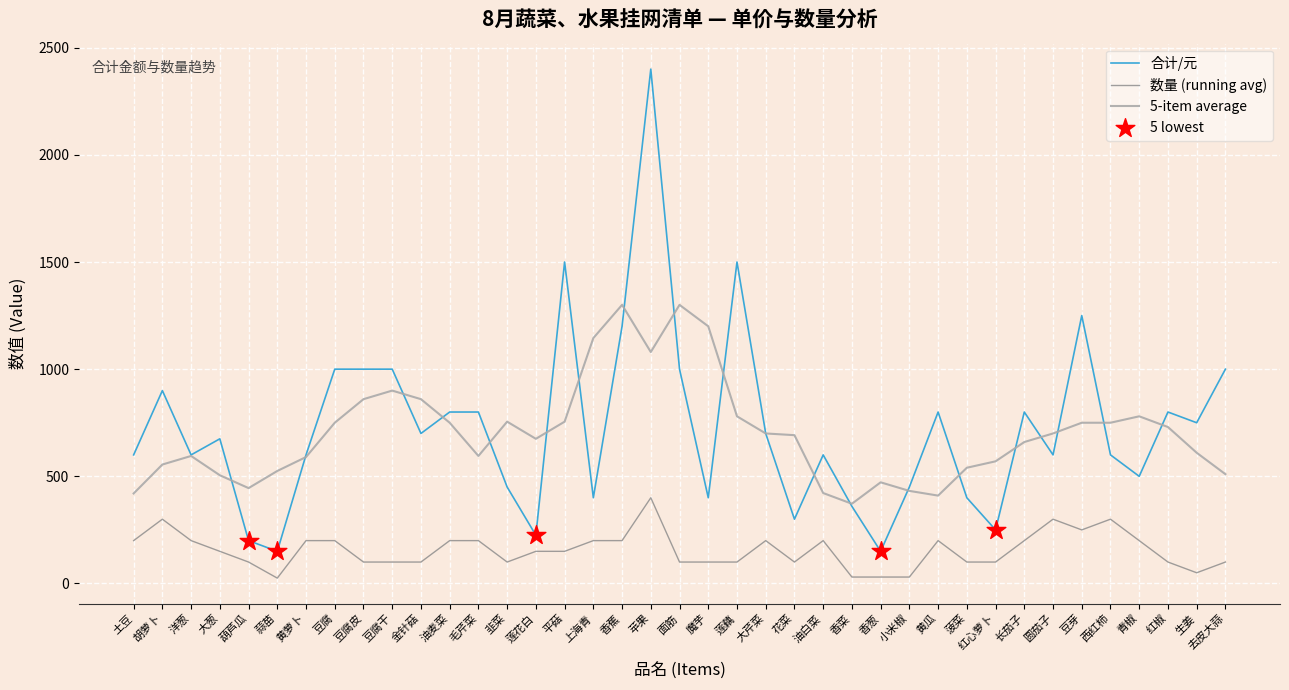

Which series has the largest total across all categories?

合计/元